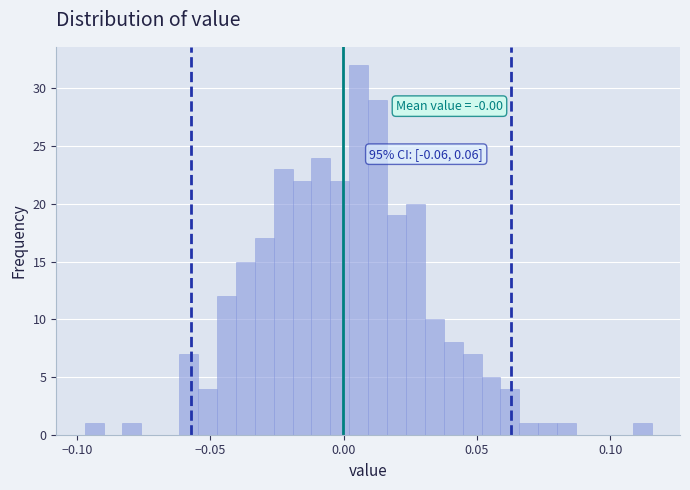

Around what value on the x-axis is the tallest bar? Give the approximate position of its centre, as read against the axis.

0.005